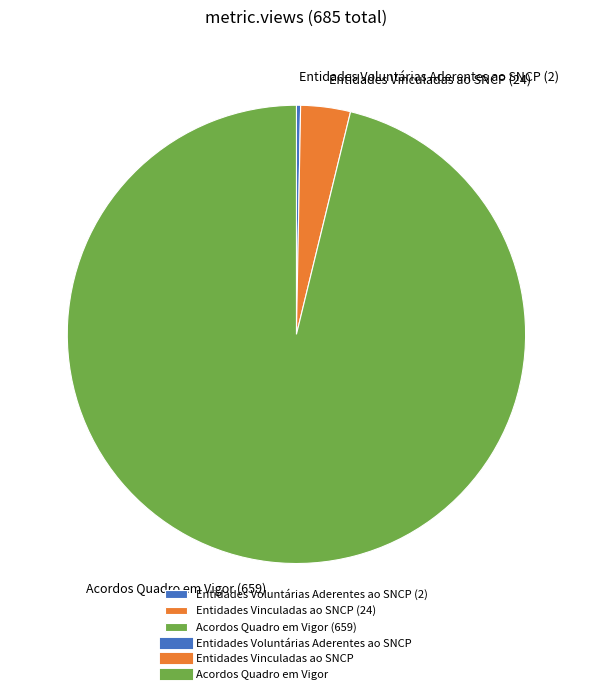

Rank the categories by value from highest to lowest.

Acordos Quadro em Vigor (659), Entidades Vinculadas ao SNCP (24), Entidades Voluntárias Aderentes ao SNCP (2)